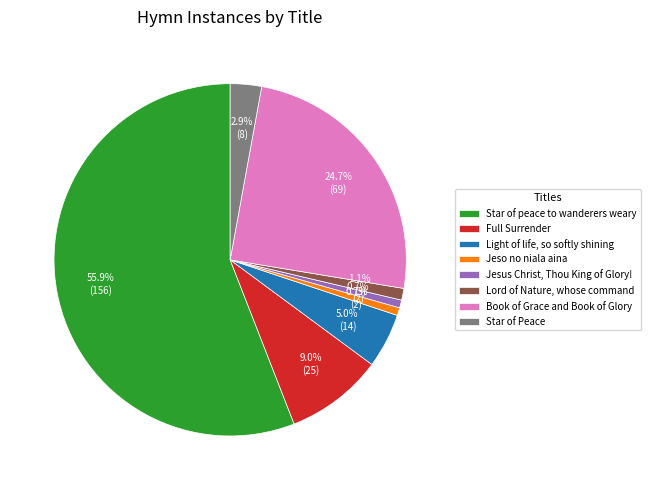

What is the largest slice in the pie chart?

Star of peace to wanderers weary